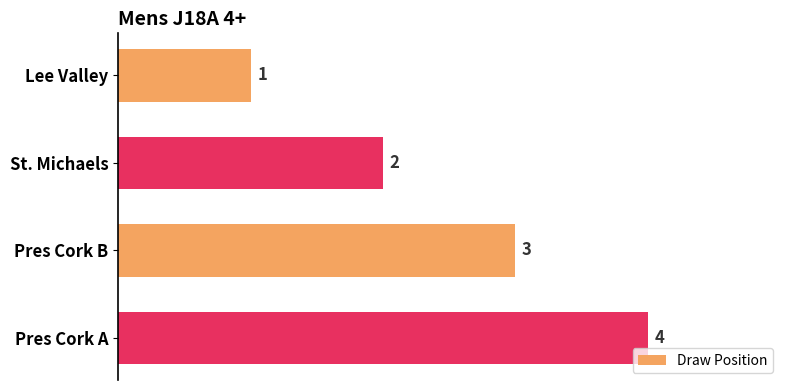

Count the number of data series in this chart.

1